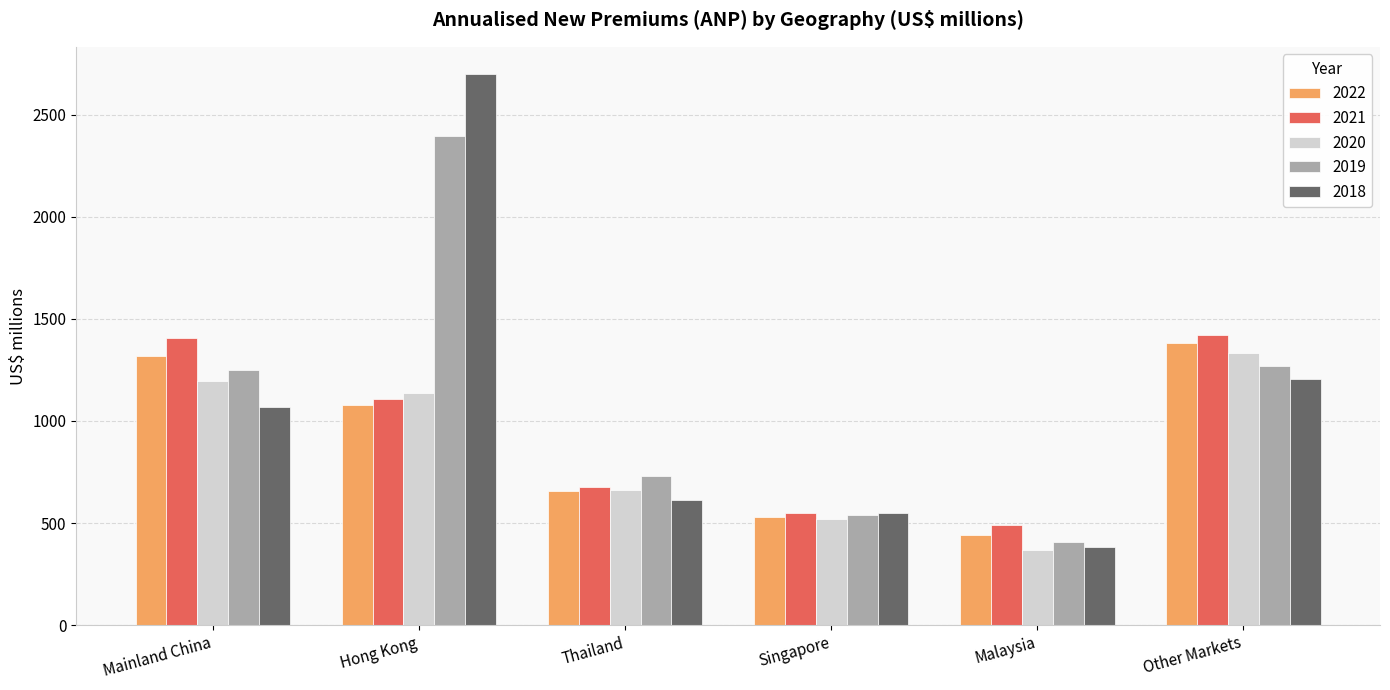

Which series has the largest range (max minus min)?

2018